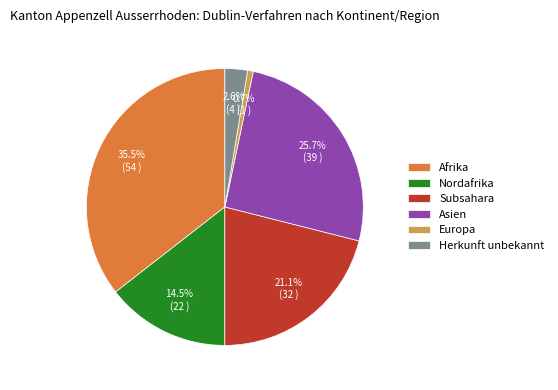

To the nearest percent, what portion does Asien represent?

26%